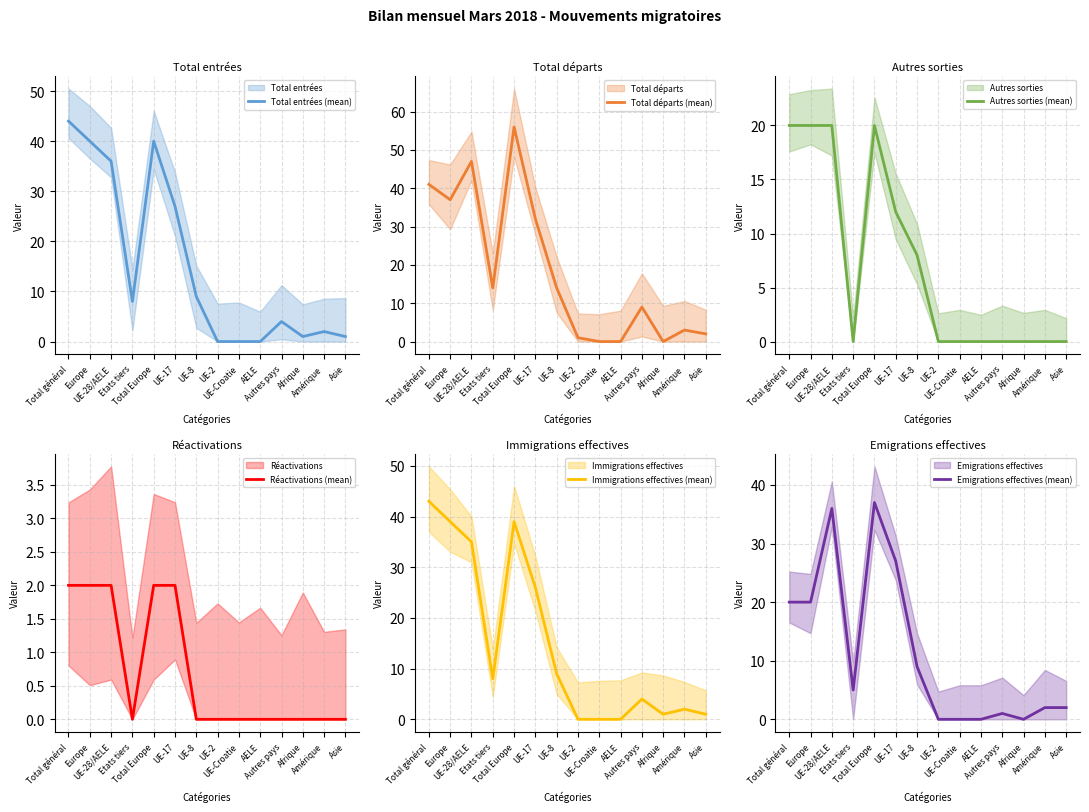

Reading left to right, what are all the values shown in this chart?

Total entrées (mean): 44	40	36	8	40	27	9	0	0	0	4	1	2	1
Total départs (mean): 41	37	47	14	56	32	14	1	0	0	9	0	3	2
Autres sorties (mean): 20	20	20	0	20	12	8	0	0	0	0	0	0	0
Réactivations (mean): 2	2	2	0	2	2	0	0	0	0	0	0	0	0
Immigrations effectives (mean): 43	39	35	8	39	26	9	0	0	0	4	1	2	1
Emigrations effectives (mean): 20	20	36	5	37	27	9	0	0	0	1	0	2	2